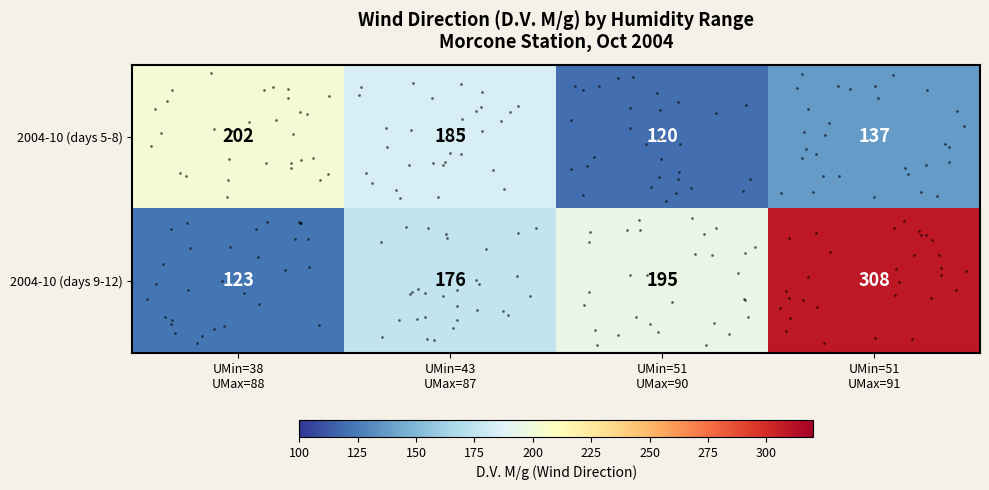

What is the average value of the 2004-10 (days 5-8) series?

161